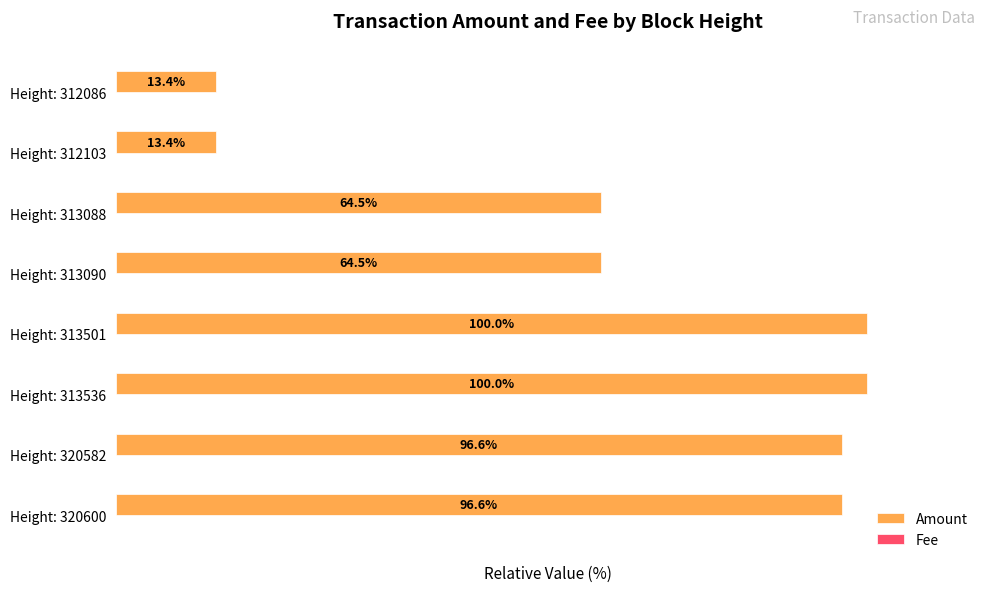

Which series has the largest total across all categories?

Amount